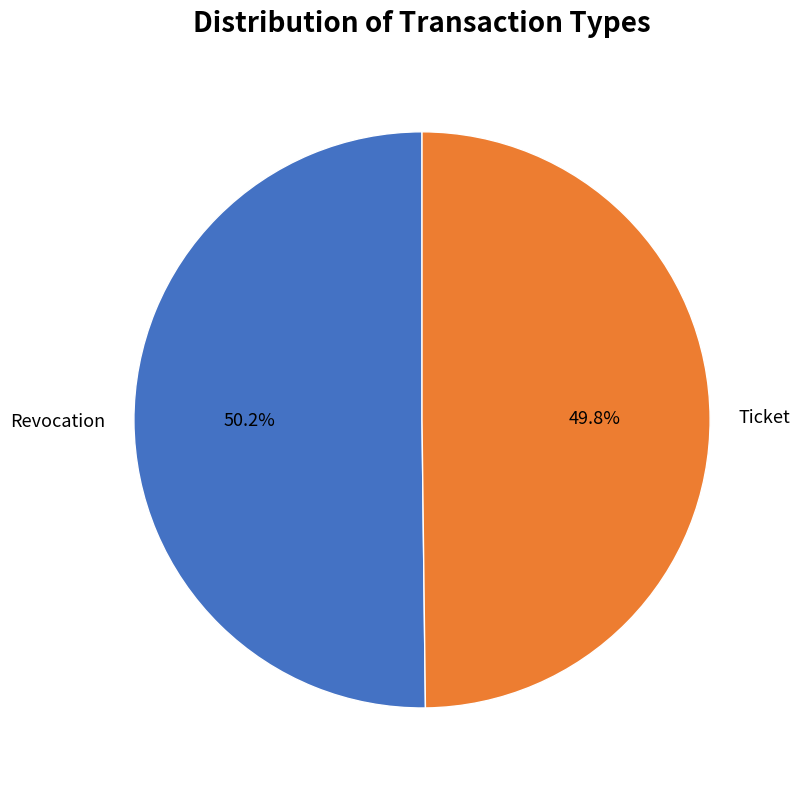

How many slices are in this pie chart?

2